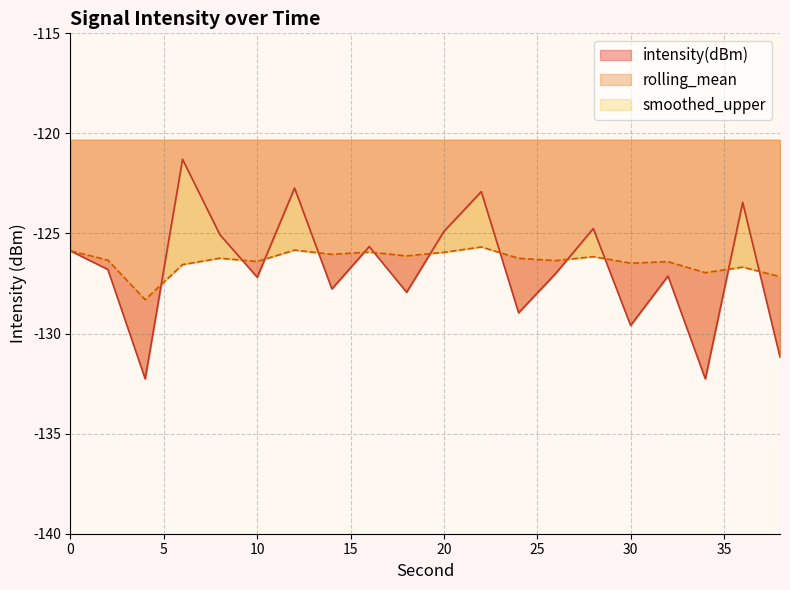

How many interior local peaks does the intensity(dBm) series have?

7